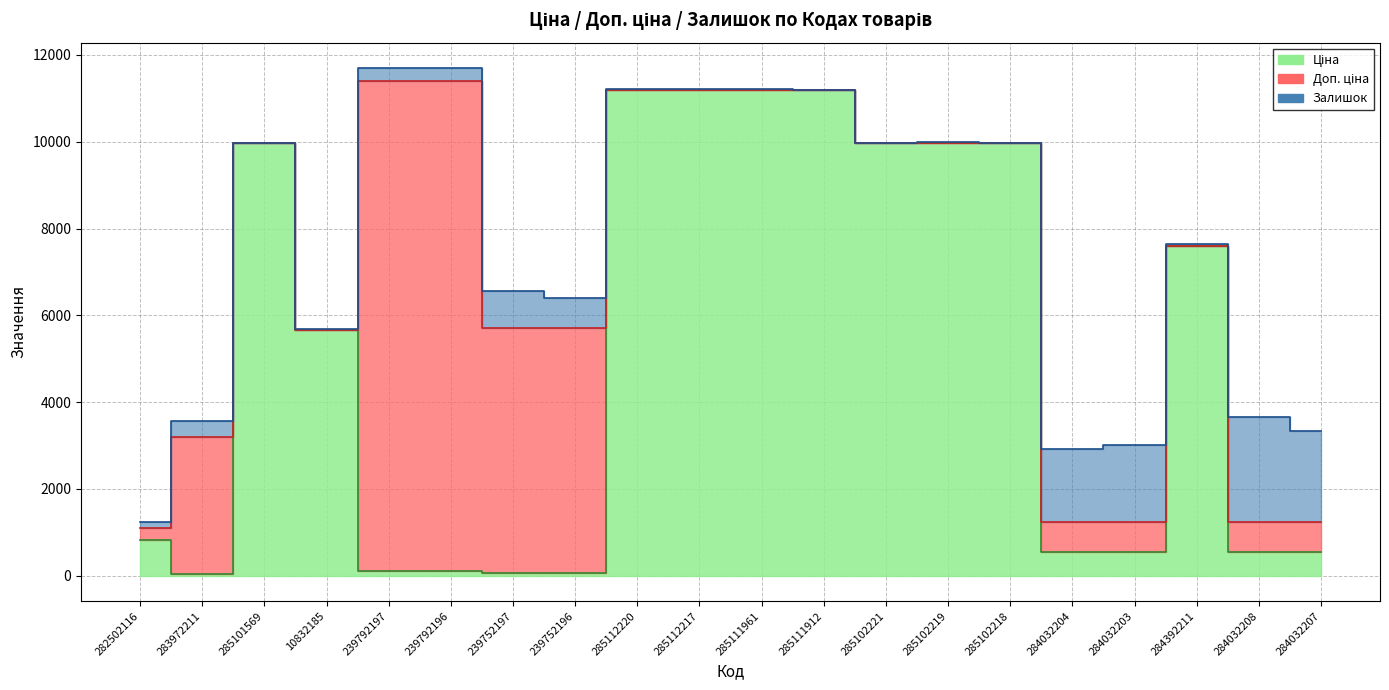

What is the difference between the second highest and second lowest values in the Доп. ціна series?

10174.6